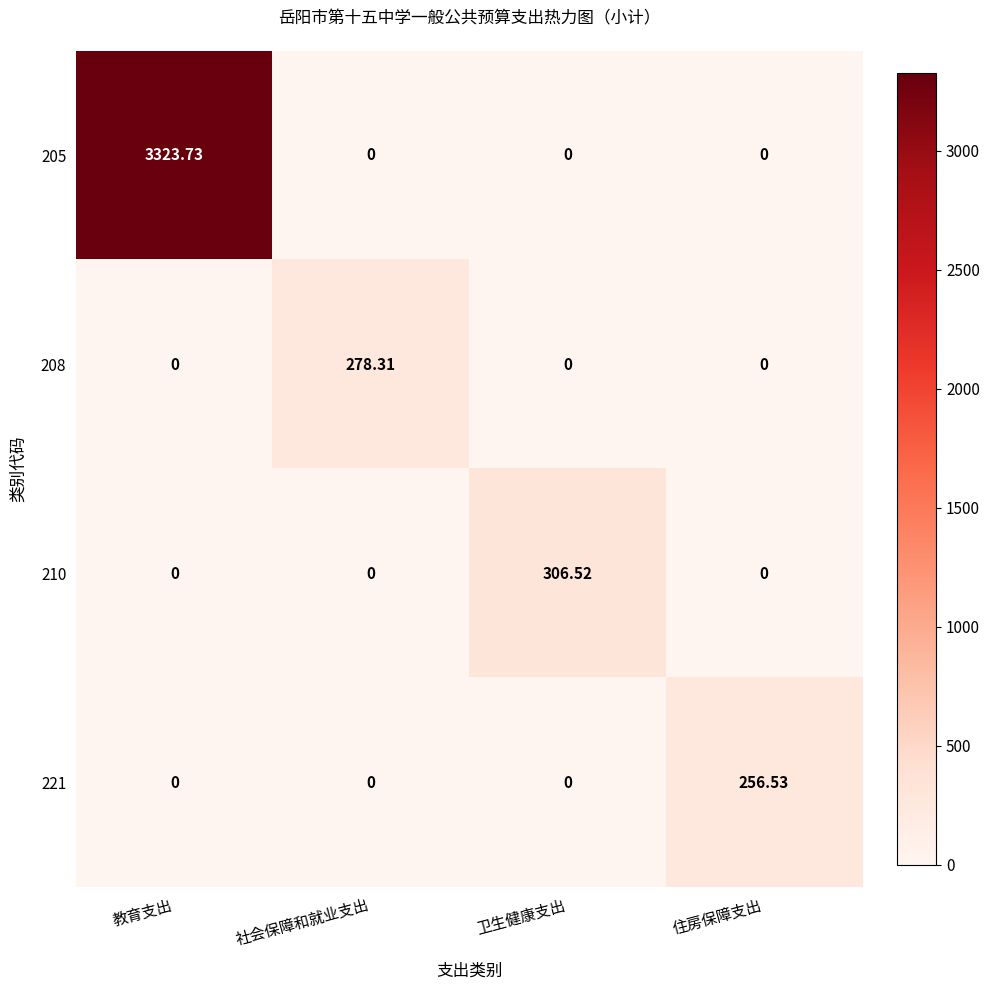

Which series changed the most between 社会保障和就业支出 and 卫生健康支出?

210